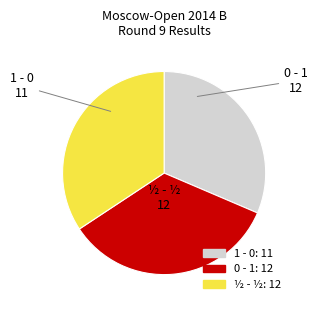

Is 1 - 0 the majority of the pie?

No